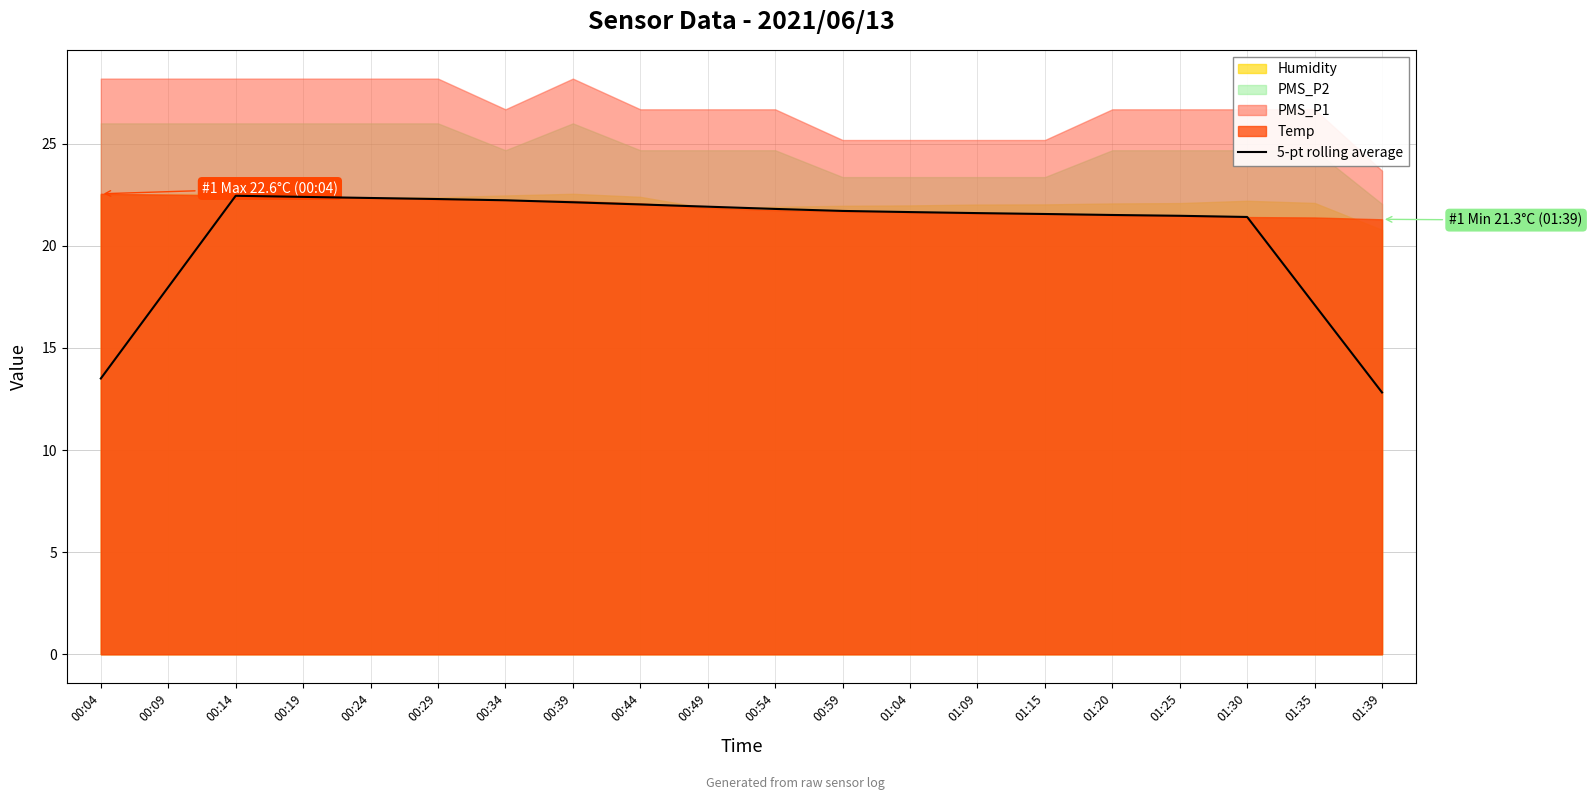

What is the lowest value of the 5-pt rolling average series?

12.8